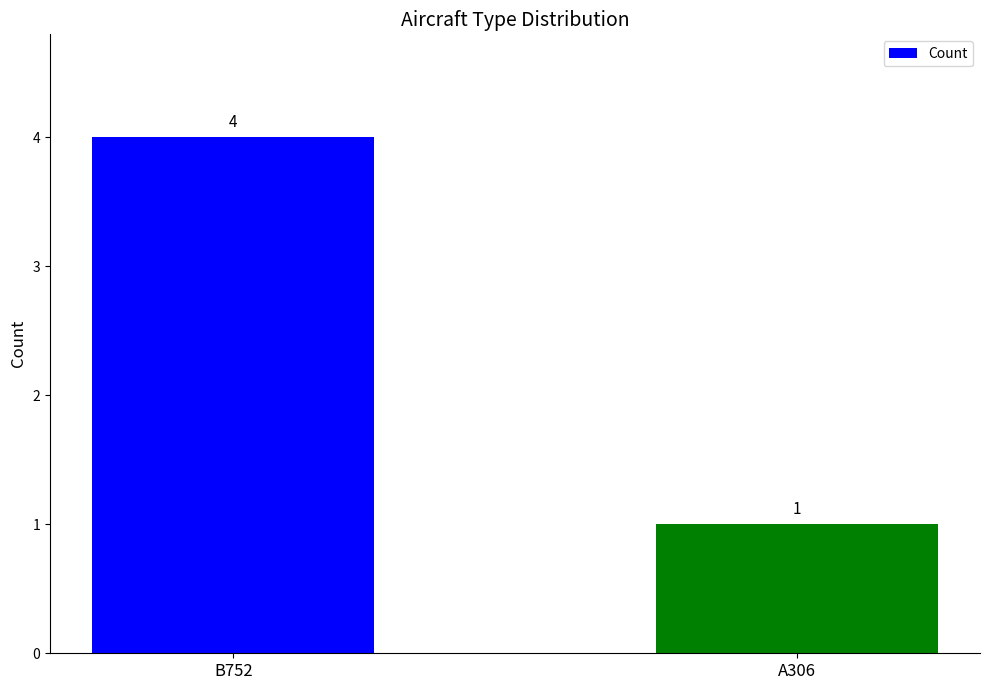

Rank the categories by value from lowest to highest.

A306, B752